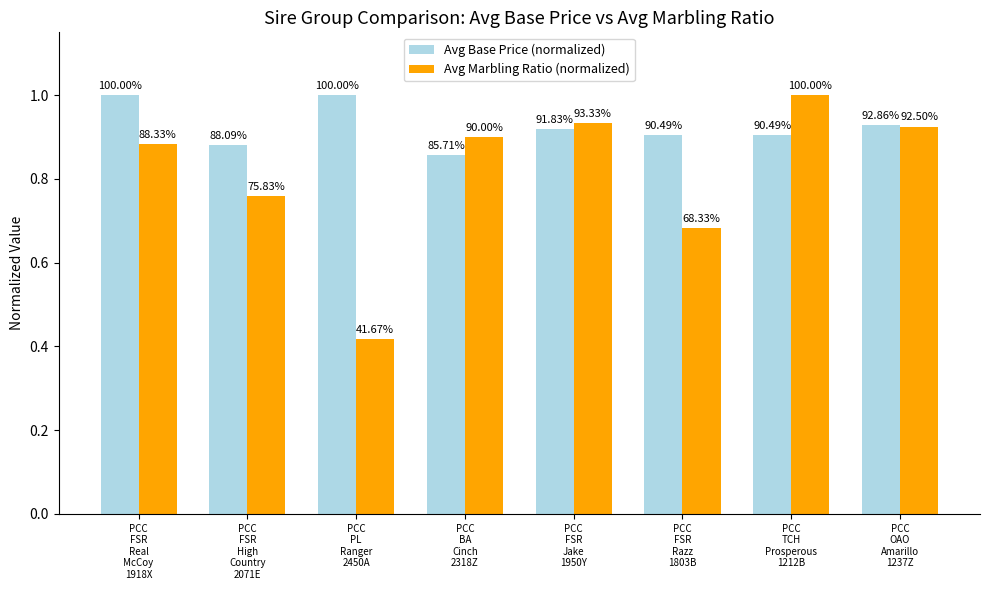

Is the value of Avg Marbling Ratio (normalized) at PCC
FSR
Razz
1803B greater than the value of Avg Base Price (normalized) at PCC
FSR
Razz
1803B?

No